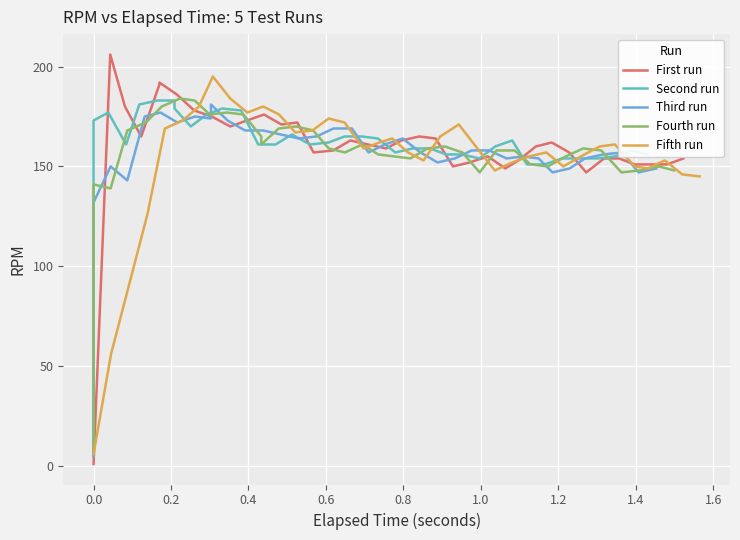

How many values in the Third run series are below 158?

18